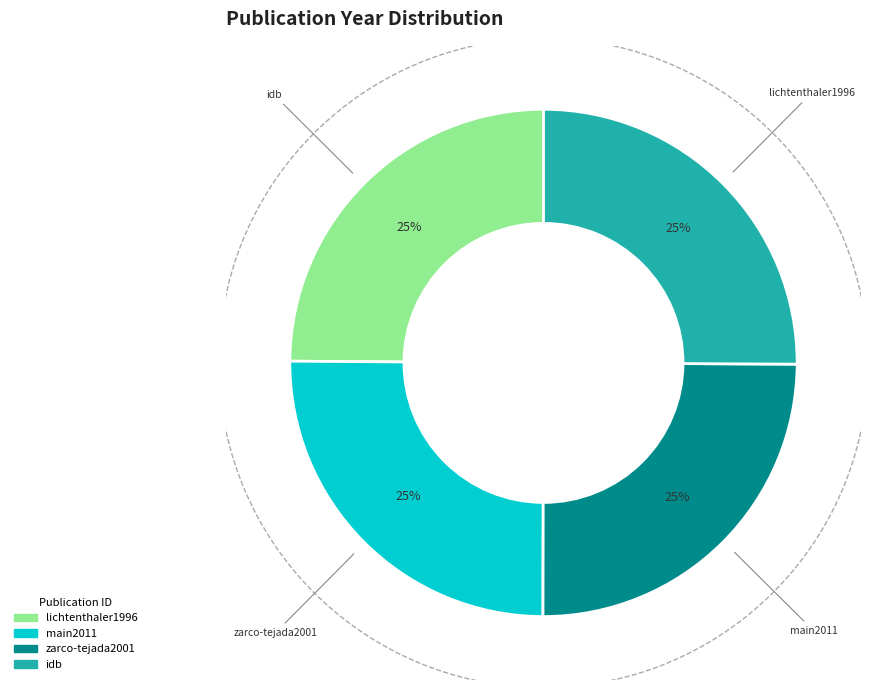

Does main2011 represent more than half of the total?

No